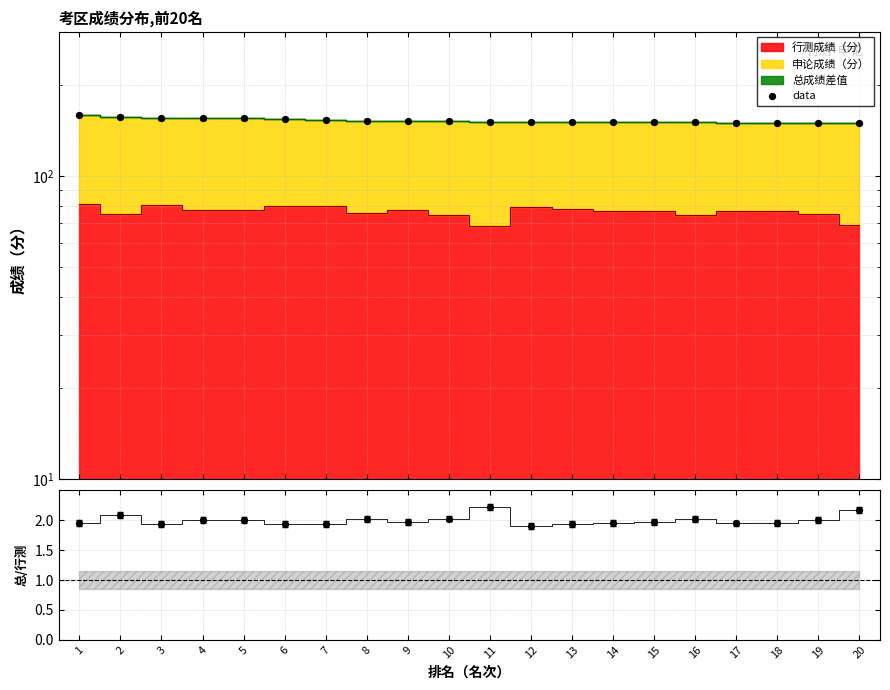

Which has a higher value, 5 or 3?

3